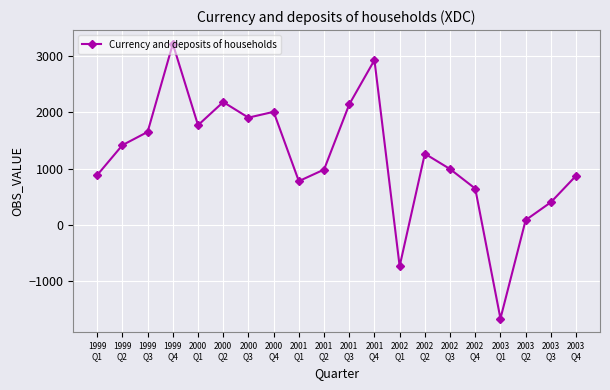

Approximately how many times larger is the value at 2000
Q2 compared to 2001
Q4?

0.7